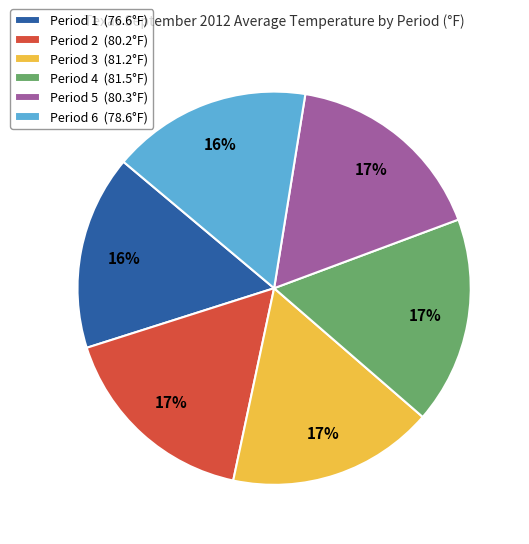

Is the sum of Period 6 (78.6°F) and Period 4 (81.5°F) greater than half?

No